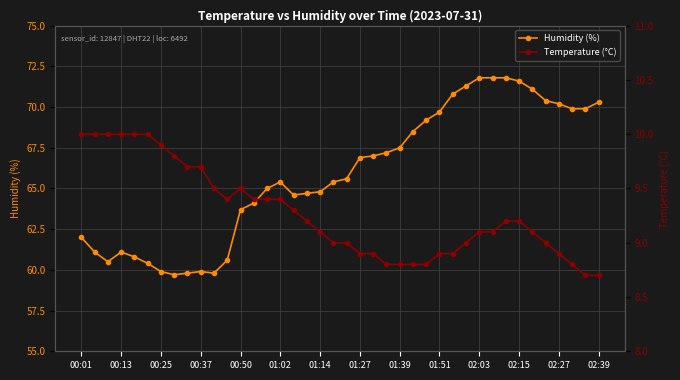

True or false: Humidity (%) and Temperature (°C) intersect in this chart.

False